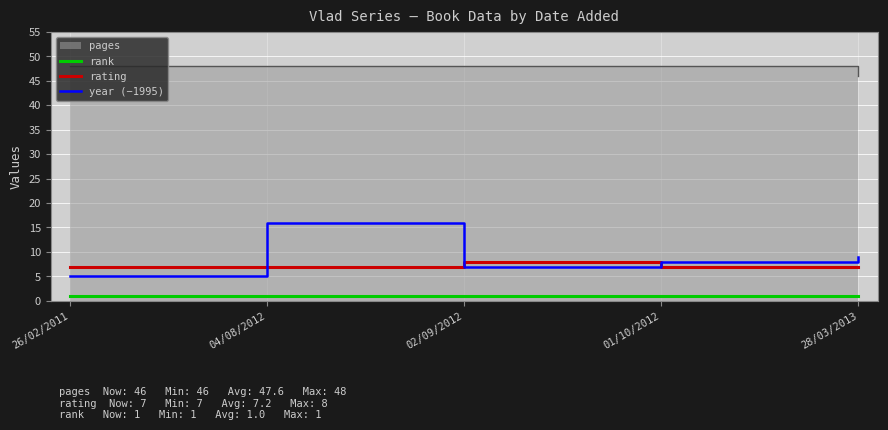

Is it true that year (−1995) equals 16 at 04/08/2012?

True